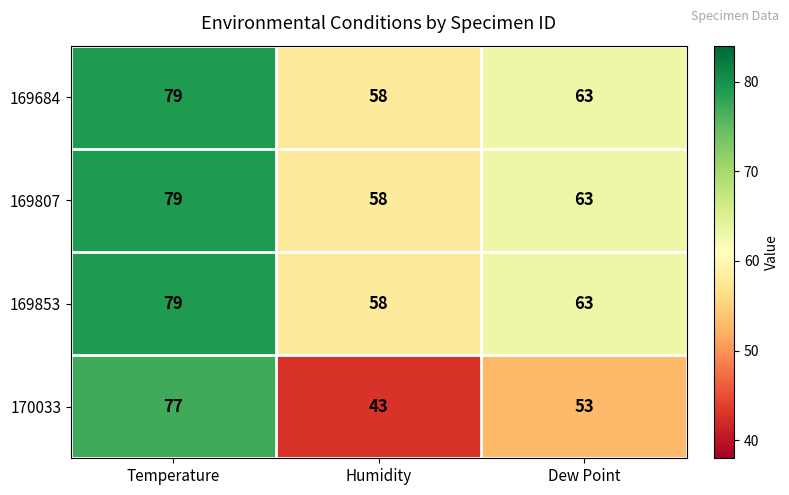

Reading left to right, list all the values displayed in this chart.

169684: Temperature=79	Humidity=58	Dew Point=63
169807: Temperature=79	Humidity=58	Dew Point=63
169853: Temperature=79	Humidity=58	Dew Point=63
170033: Temperature=77	Humidity=43	Dew Point=53